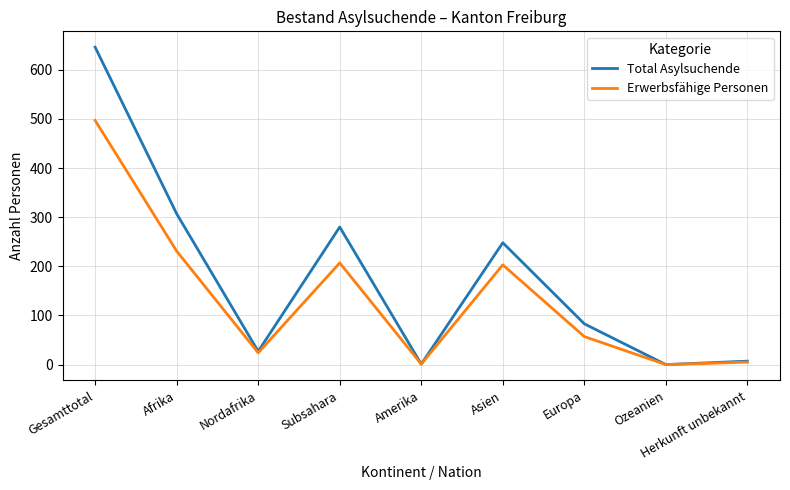

Which series has the largest total across all categories?

Total Asylsuchende